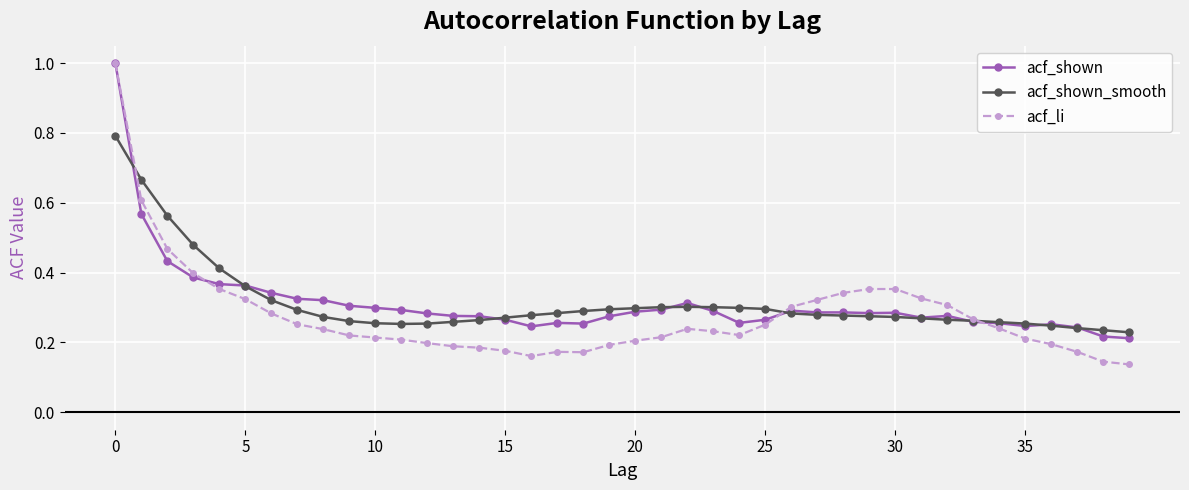

How many intersections are there between acf_li and acf_shown_smooth?

3